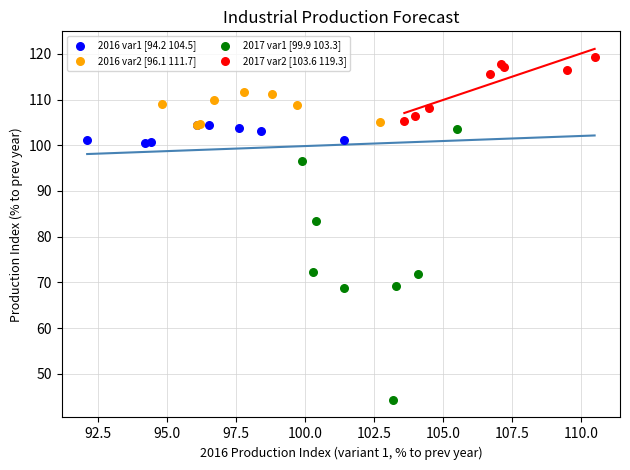

Which series contains the highest Y value?

2017 var2 [103.6 119.3]